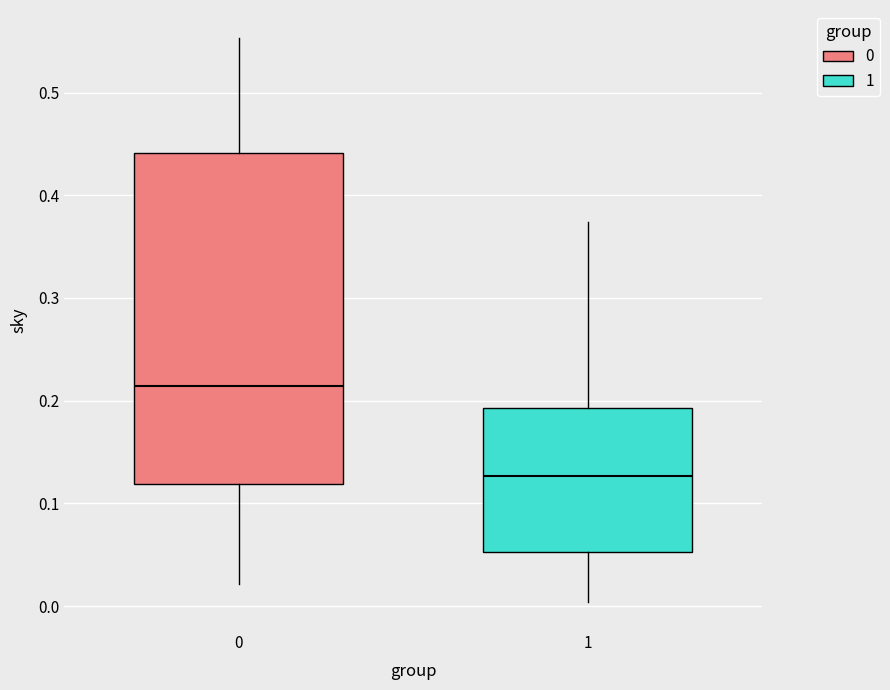

Where does the median line of the box at x = 0 sit on the y-axis? The values are not printed on the chart, so give them approximately, as read against the axis.

0.21